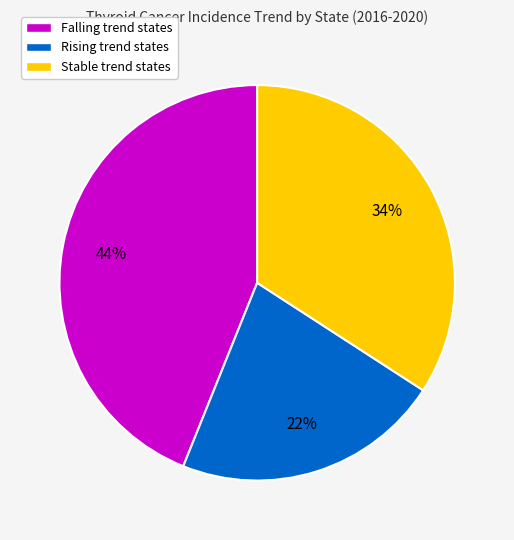

To the nearest percent, what is the difference between the largest and smallest slice percentages?

22%